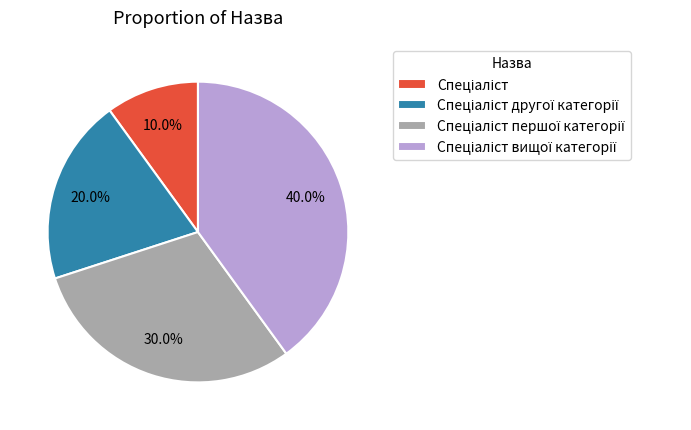

Does any single category account for the majority?

No